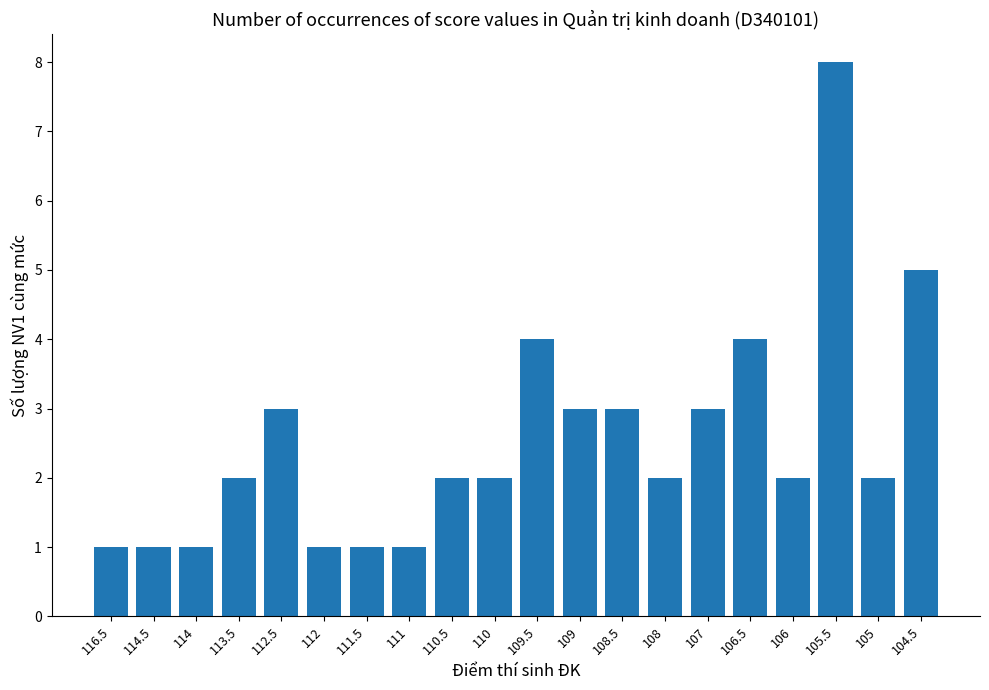

What is the sum of the values at 113.5 and 108?

4